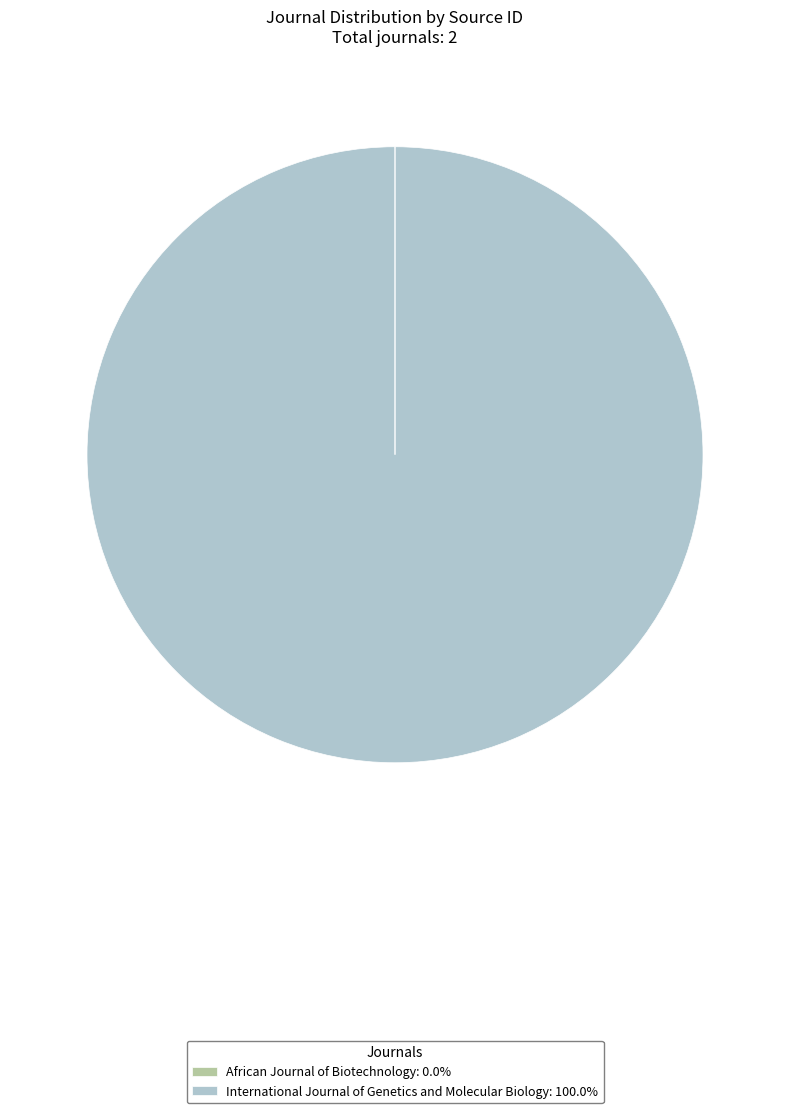

True or false: International Journal of Genetics and Molecular Biology accounts for 100% of the total.

True